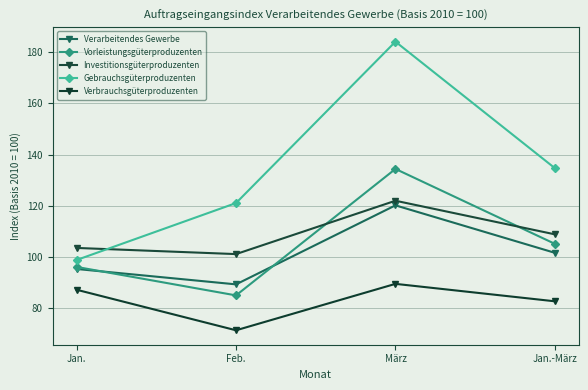

What is the value of the Gebrauchsgüterproduzenten point at the 4th from the left?

134.7